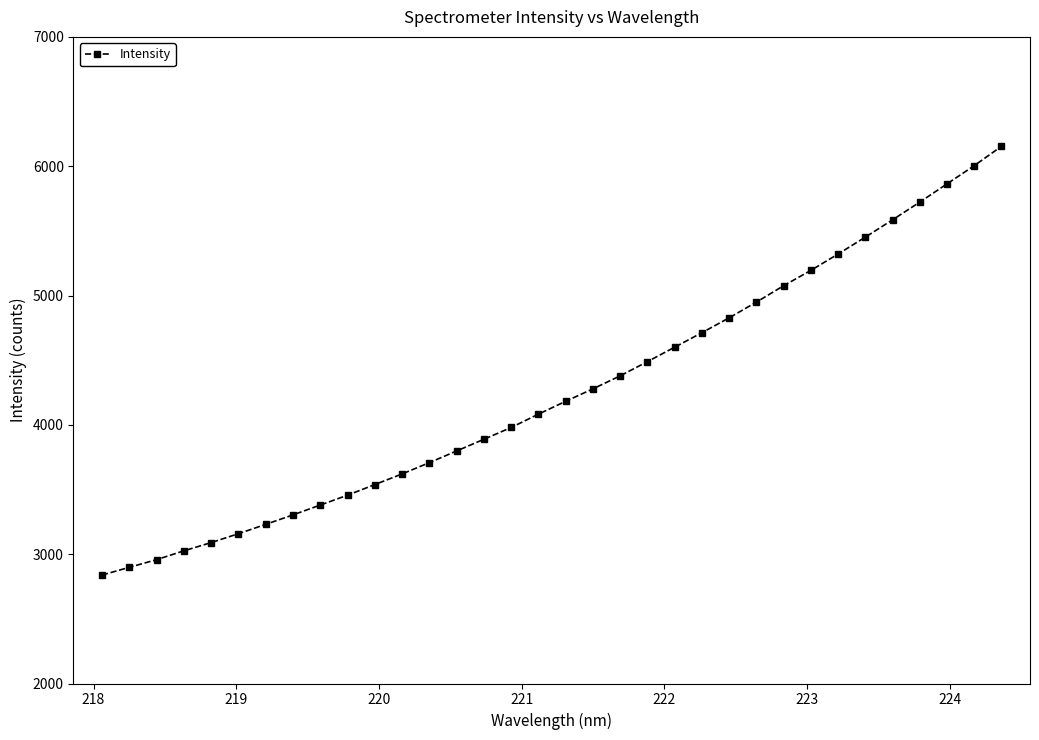

How many data points does each series have?

34